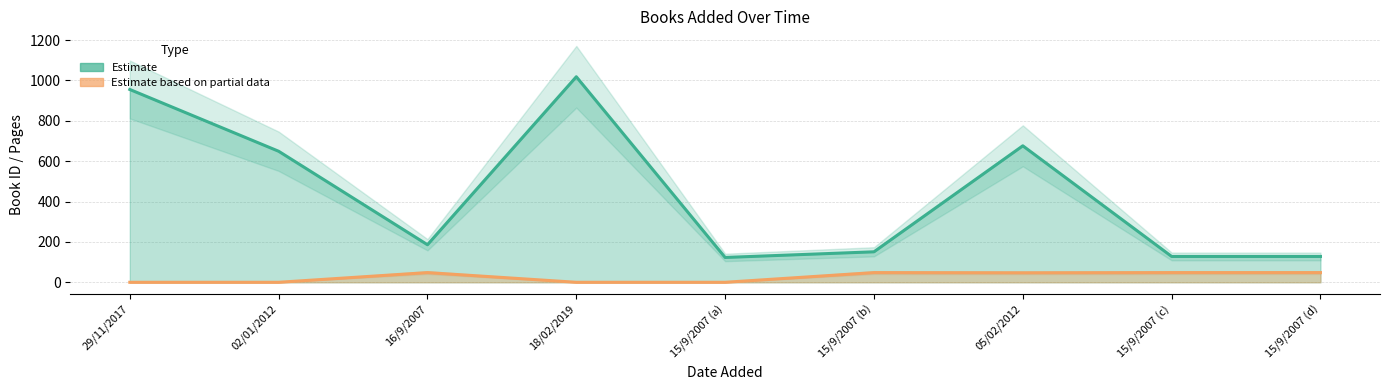

The value of pages (Estimate based on partial data) at 15/9/2007 (d) is 48. True or false?

True